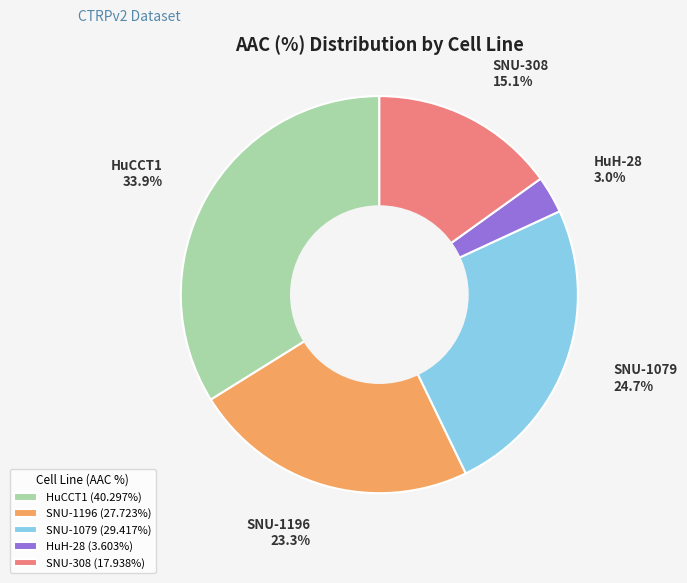

Do SNU-1079 and SNU-1196 together represent more than half of the pie?

No